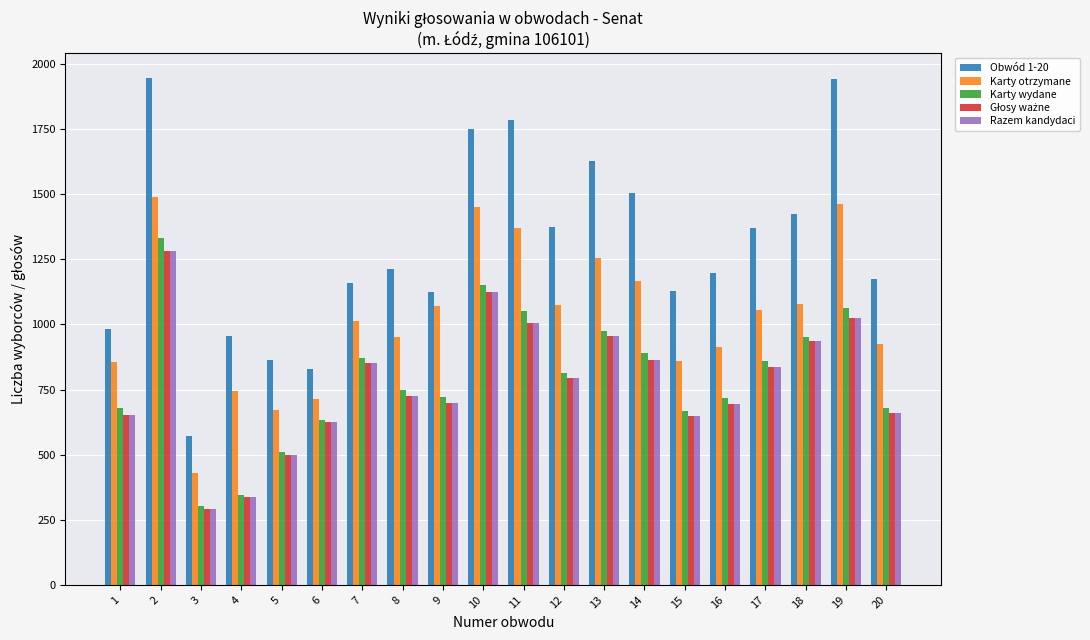

Which series has the widest spread of values?

Obwód 1-20